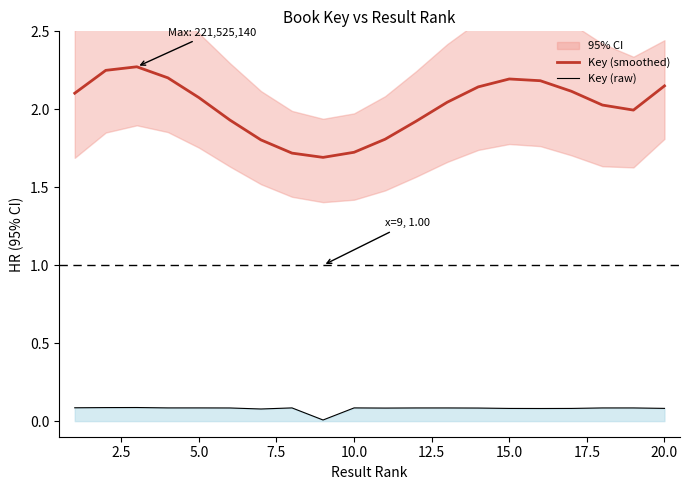

True or false: Key (raw) and Key (smoothed) intersect in this chart.

False